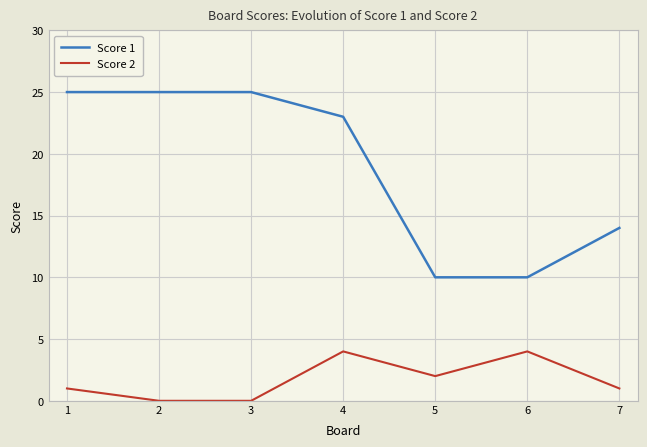

What is the sum of the Score 1 values at 3 and 2?

50